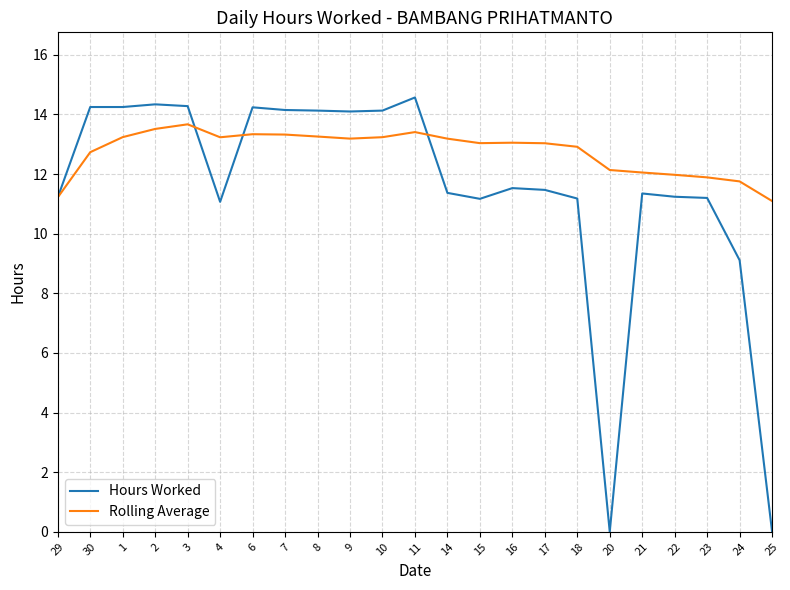

What is the lowest value of the Rolling Average series?

11.1